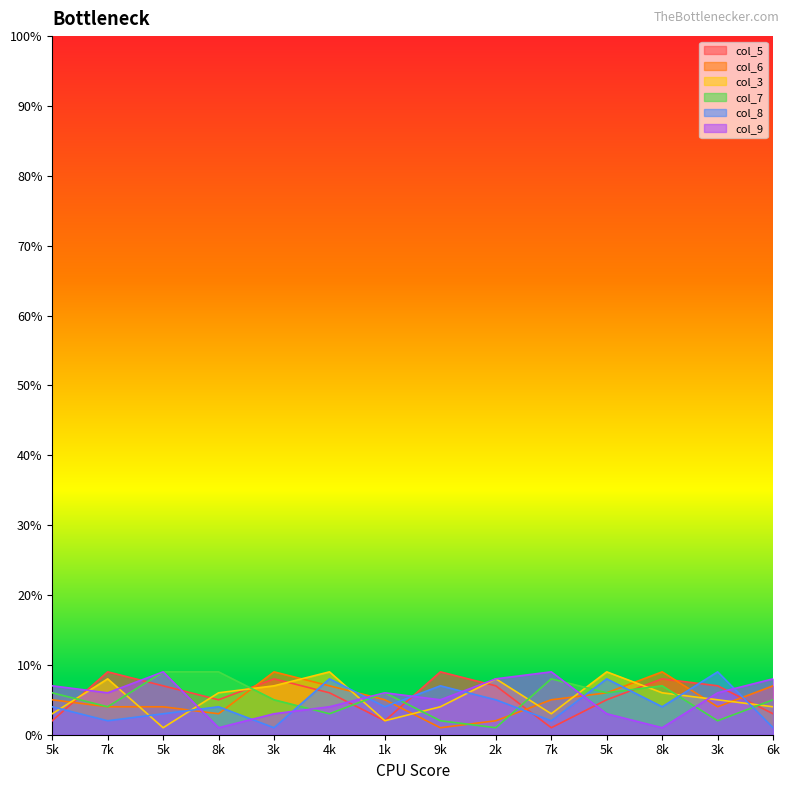

At which category is the sum across all series the highest?

4k